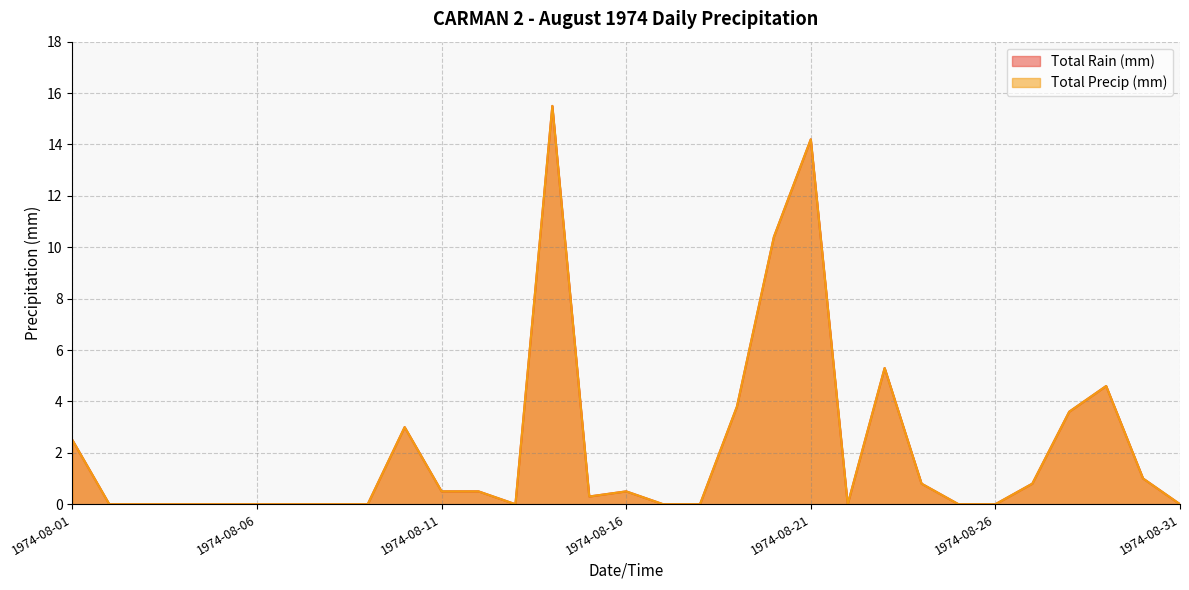

Where is Total Rain (mm) nearest to the value 7?

1974-08-23